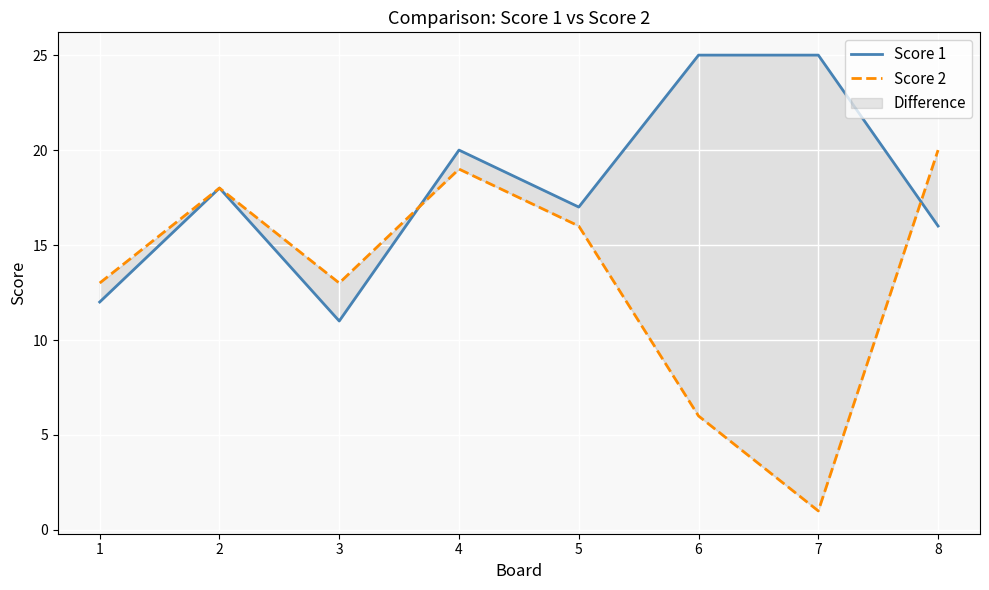

Between 3 and 4, which series saw the biggest shift?

Score 1